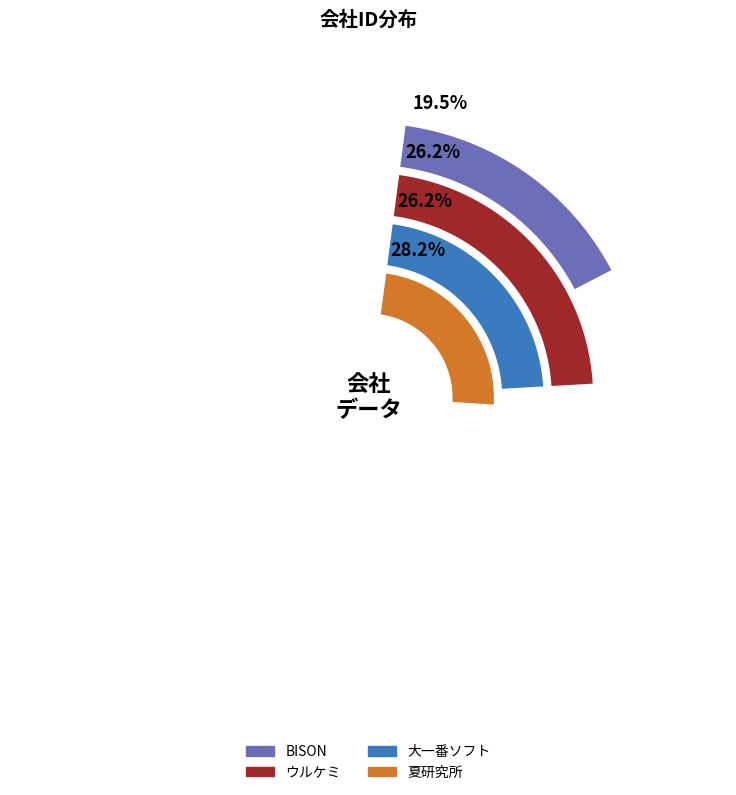

Does ウルケミ account for over 50% of the chart?

No